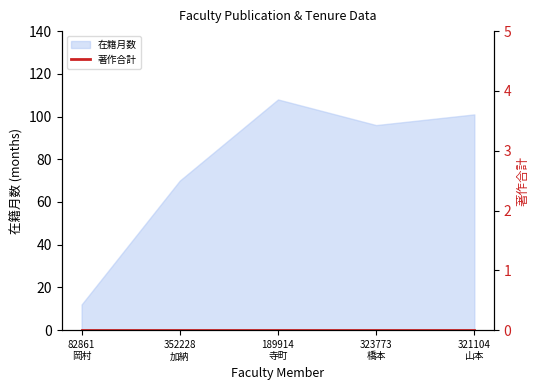

Rank the categories by value from lowest to highest.

82861
岡村, 352228
加納, 323773
橋本, 321104
山本, 189914
寺町